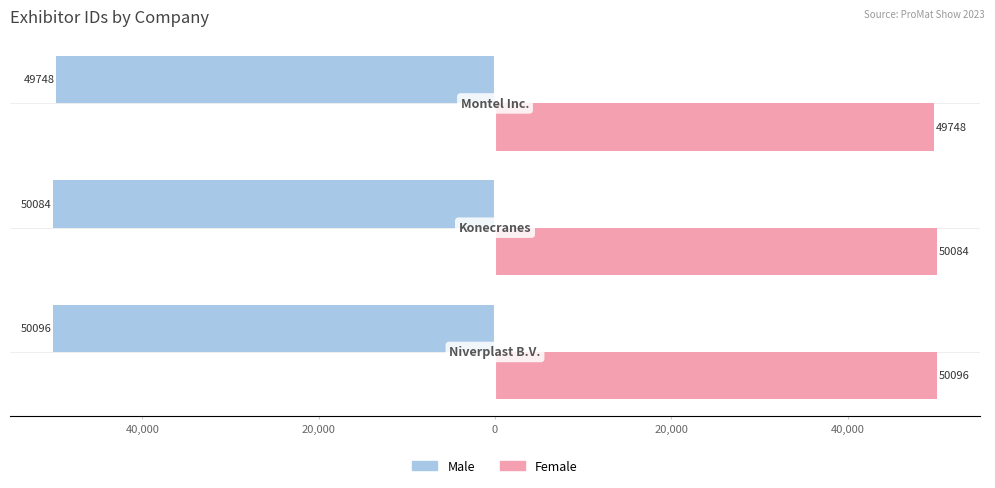

What are all the series names shown in the legend?

Male, Female